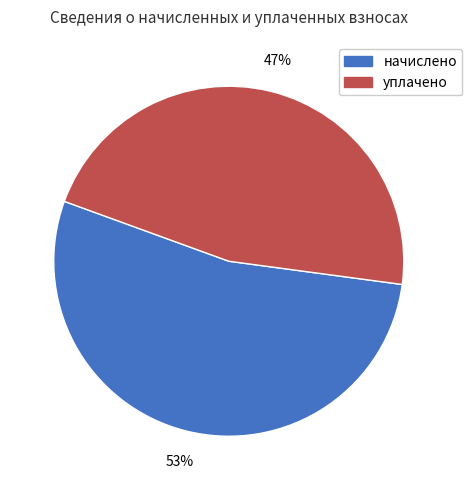

What is the smallest slice in the pie chart?

уплачено